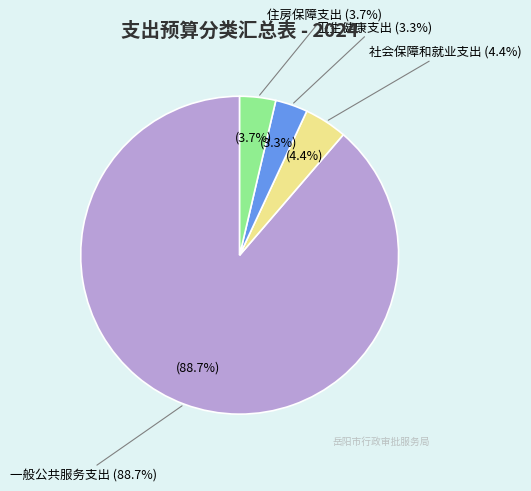

Combined, what portion of the pie is 卫生健康支出 and 社会保障和就业支出?

7.7%